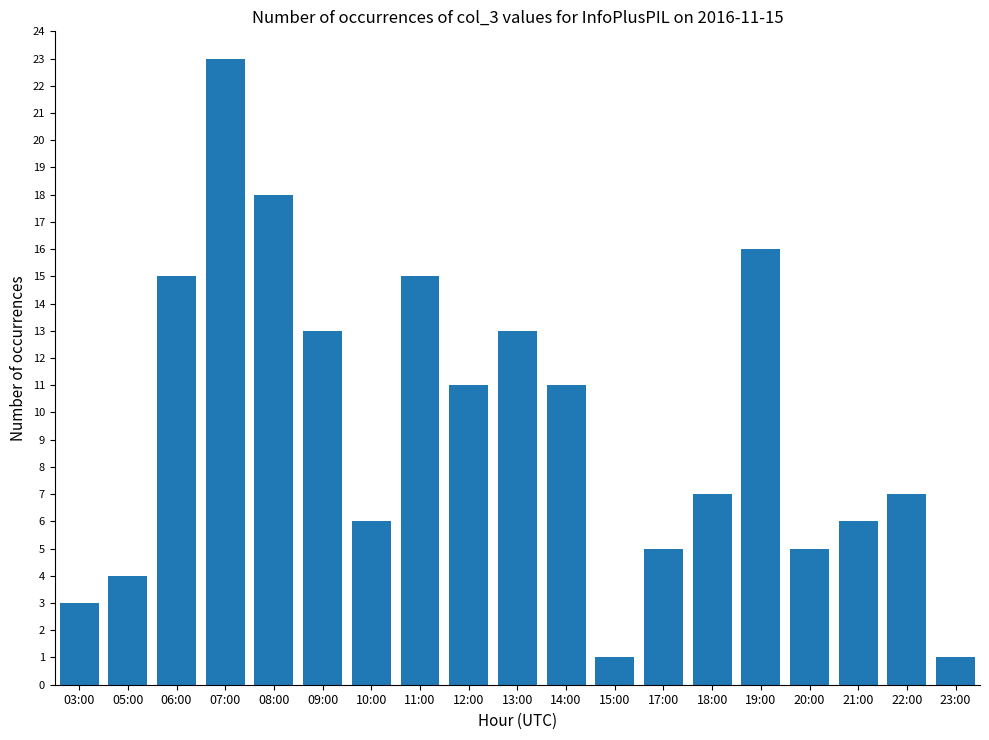

What is the ratio of the value at 03:00 to the value at 09:00?

0.2